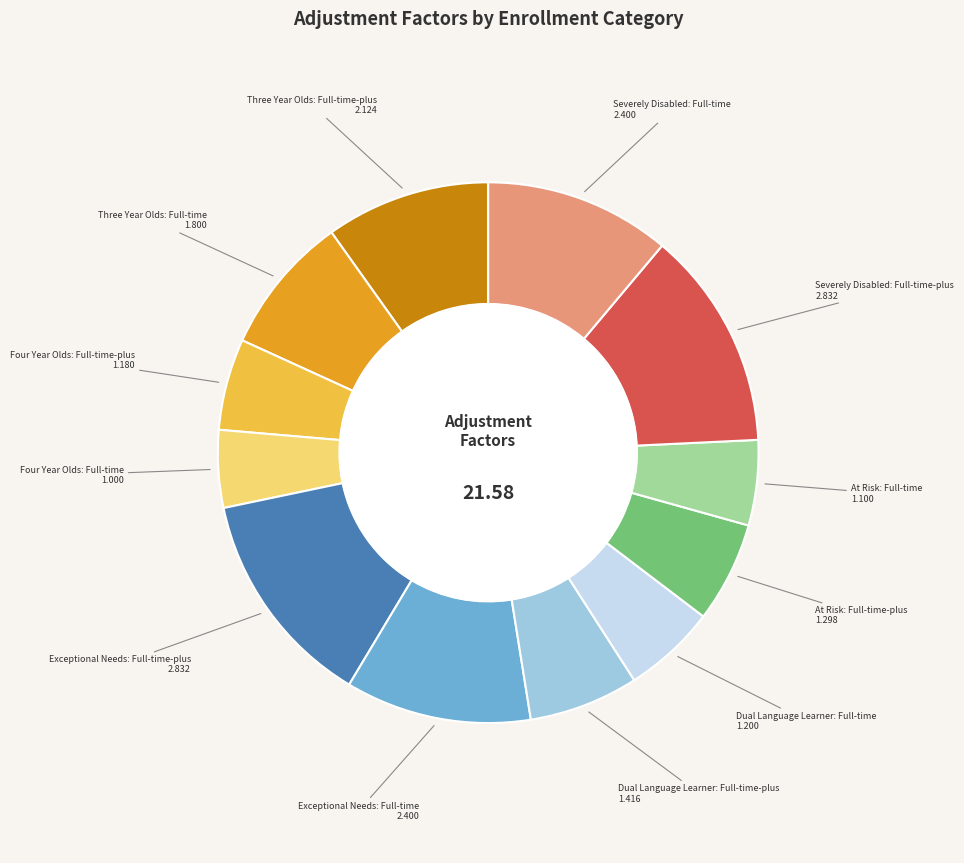

Is there a majority slice in this chart?

No